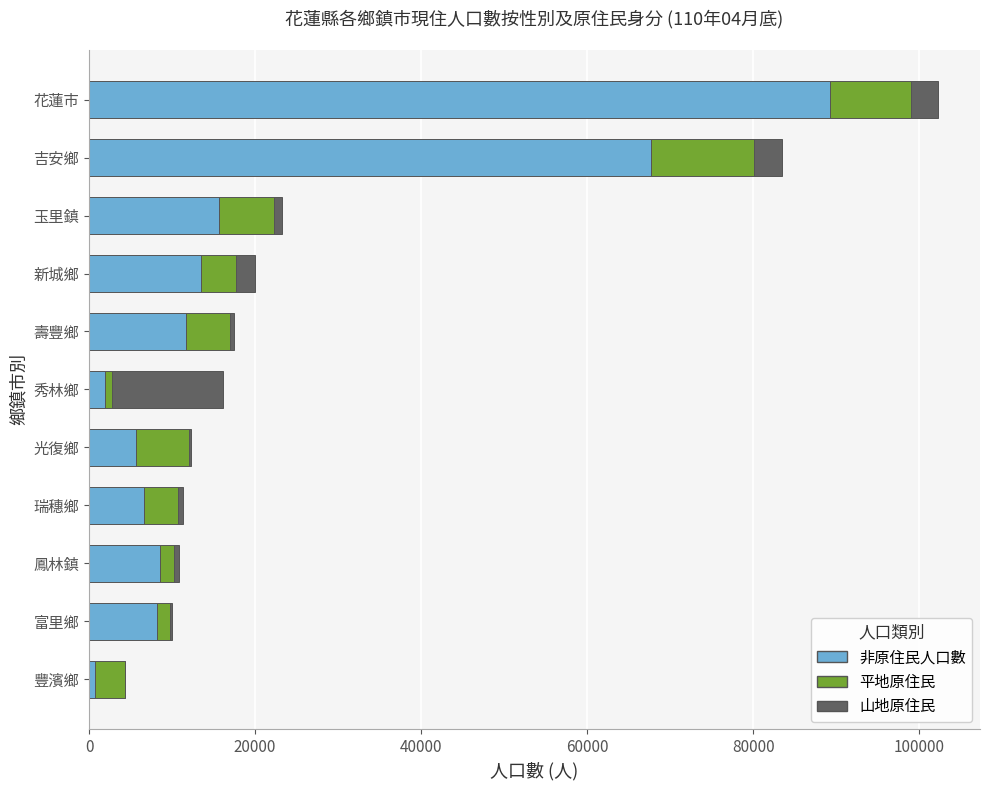

At which category is the sum across all series the highest?

花蓮市